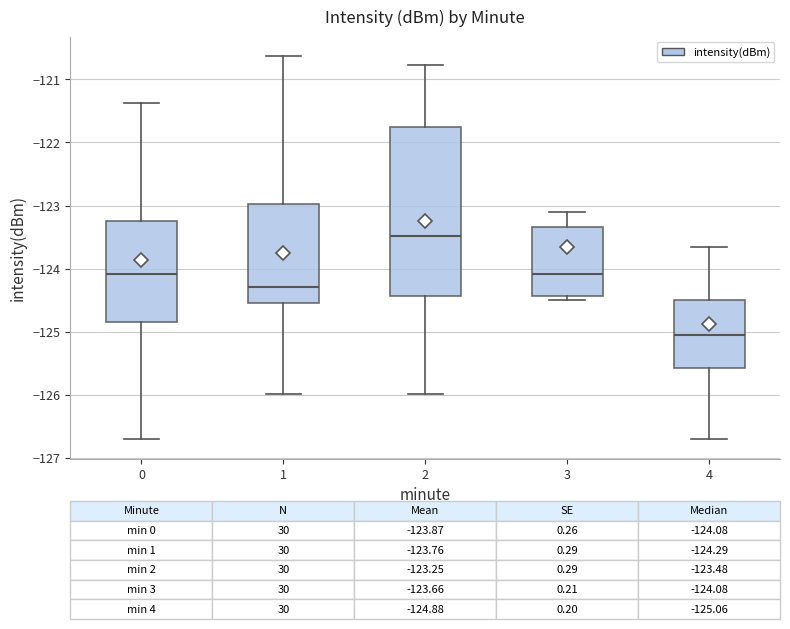

Which box has the lowest median line?

4